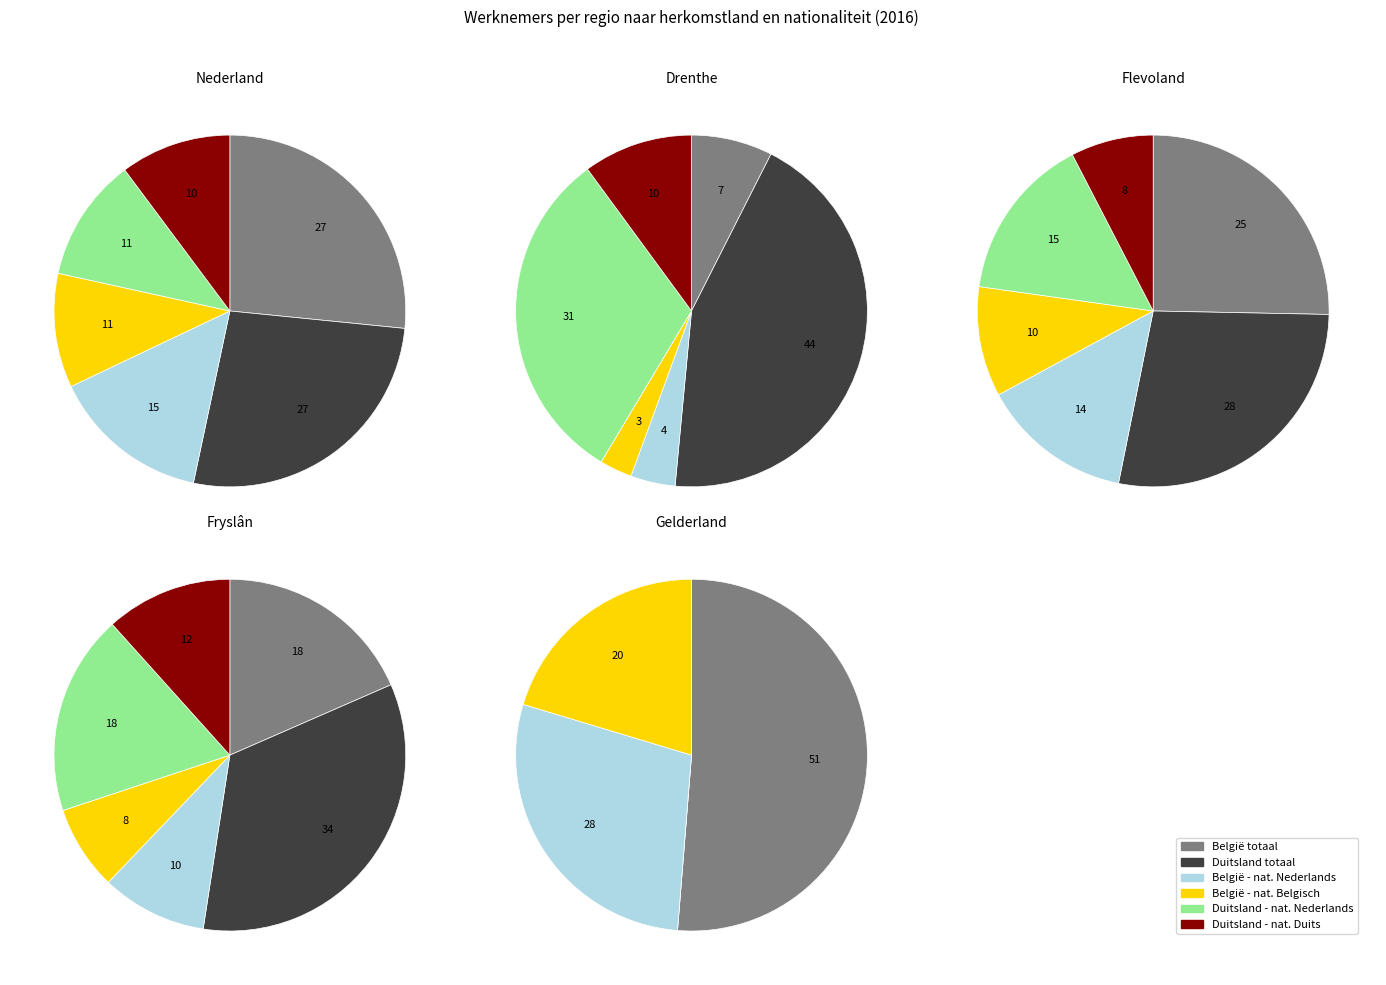

Does Nederland account for over 50% of the chart?

Yes